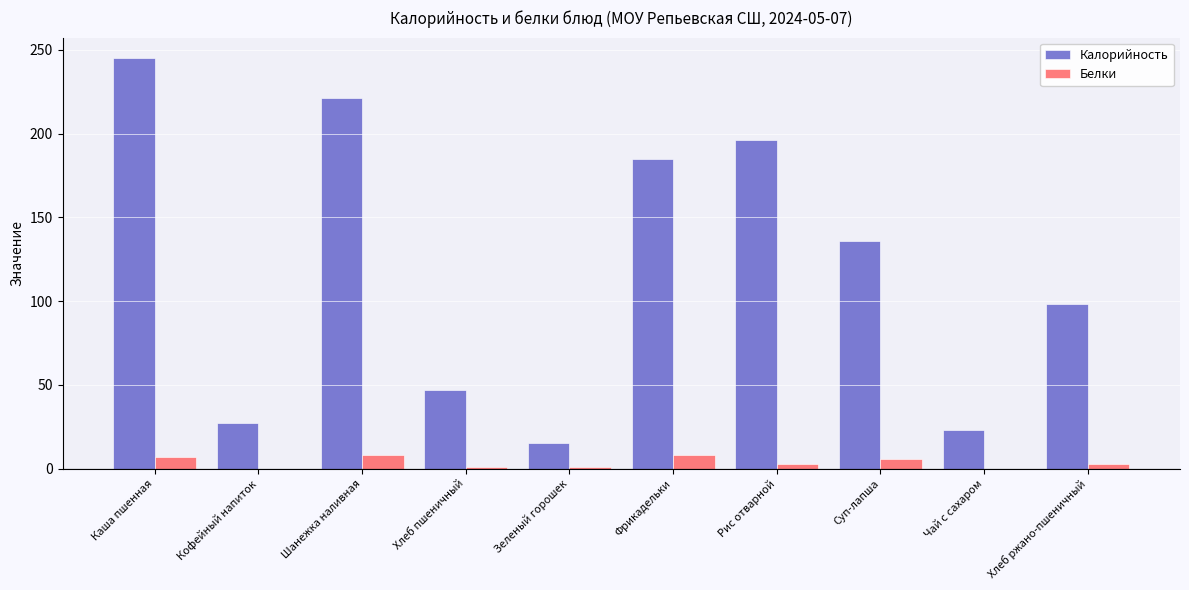

What is the sum of all Белки values?

37